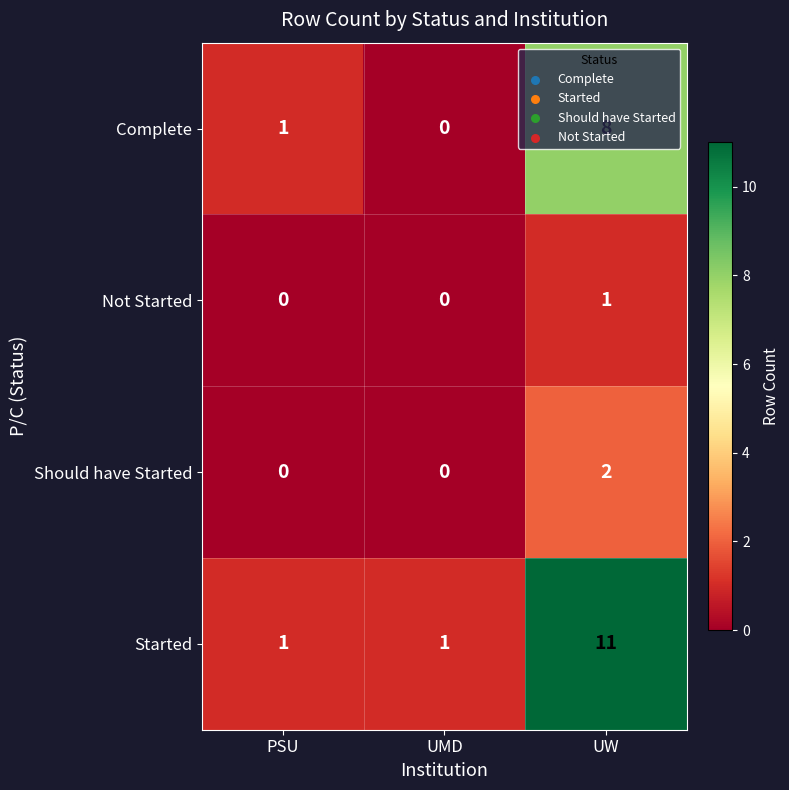

Rank the series at UW from lowest to highest value.

Not Started, Should have Started, Complete, Started